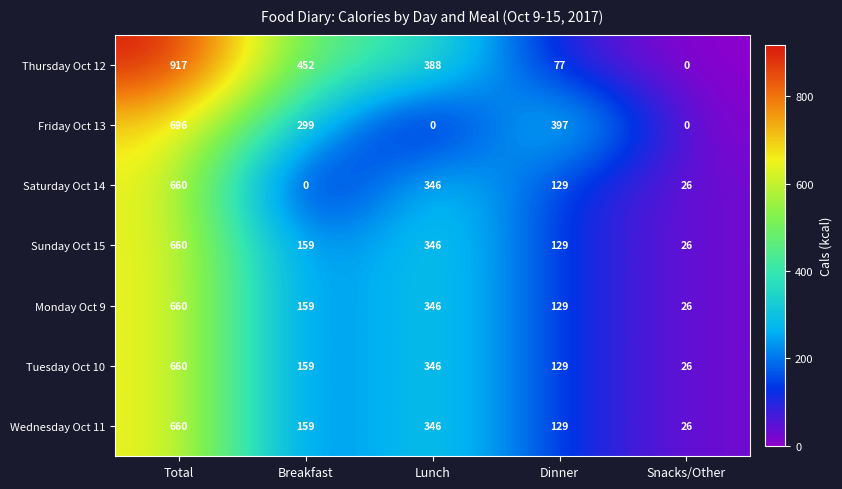

What is the difference between the maximum and second lowest values in the Thursday Oct 12 series?

840